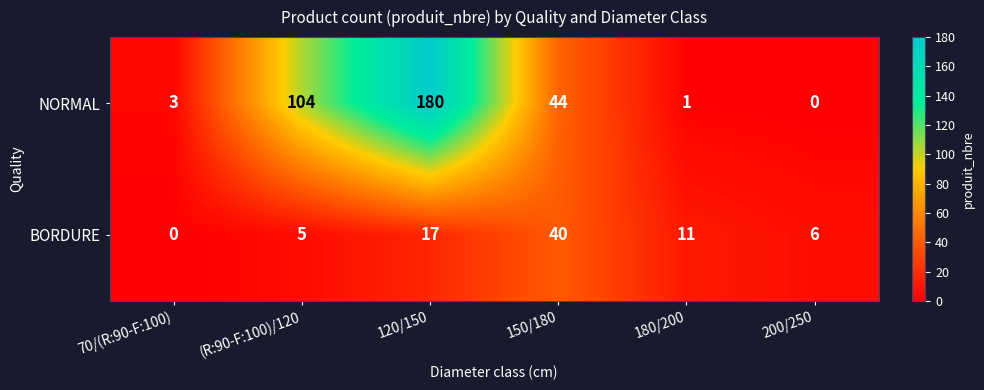

Which series has the widest spread of values?

NORMAL